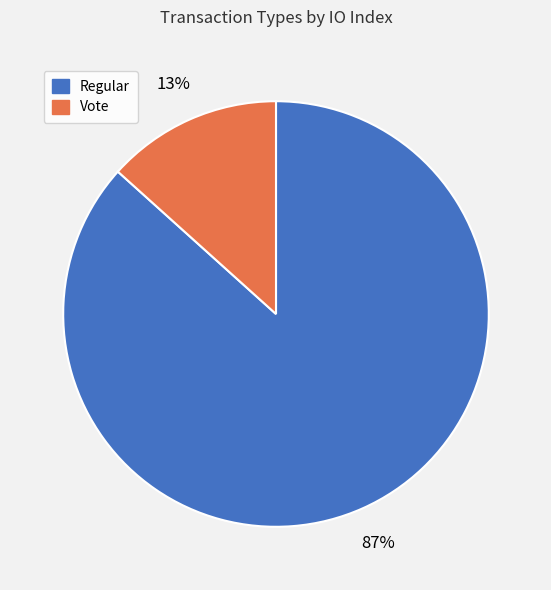

What percentage is the Vote slice, to the nearest percent?

13%